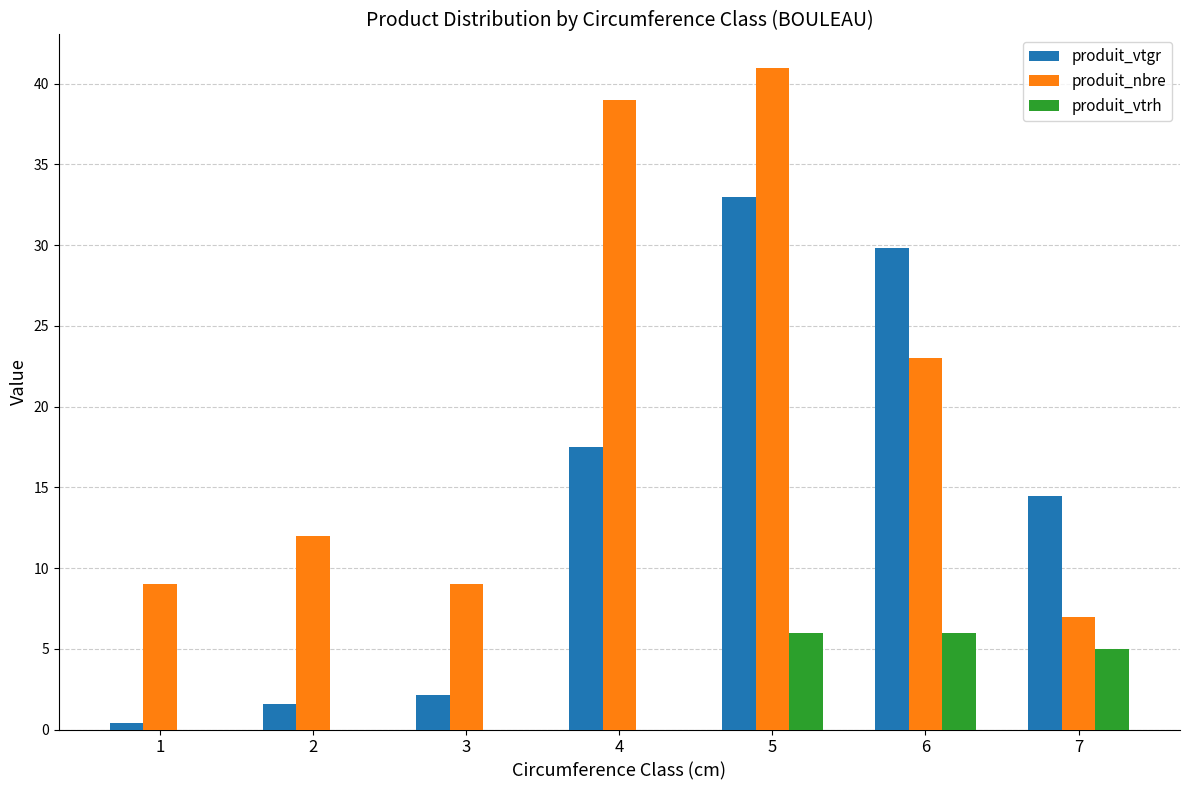

Which series has the largest total across all categories?

produit_nbre